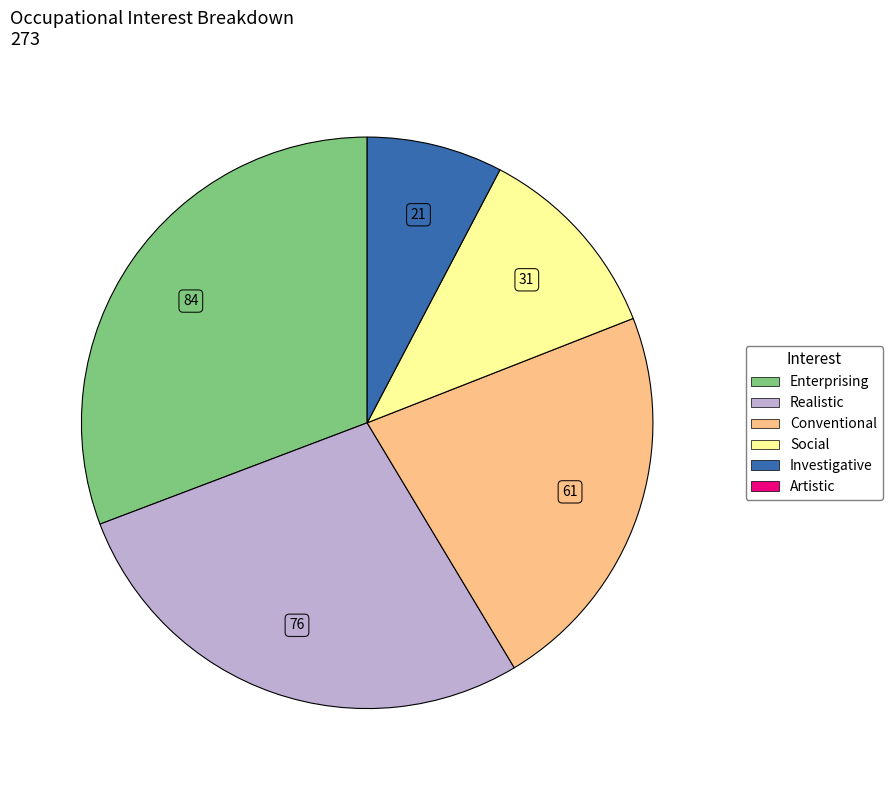

How many segments does this pie chart have?

5